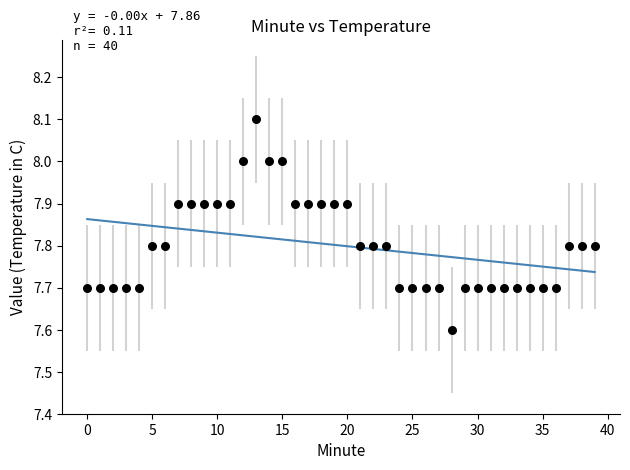

What is the range of Y values (max minus min)?

0.5